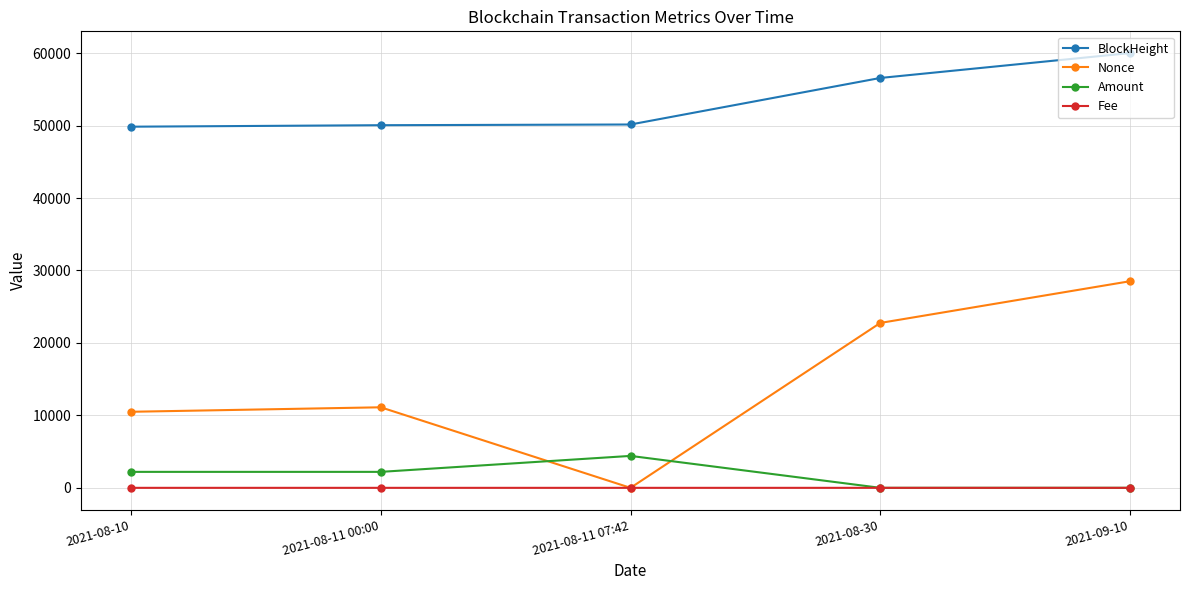

At which category is the sum across all series the highest?

2021-09-10